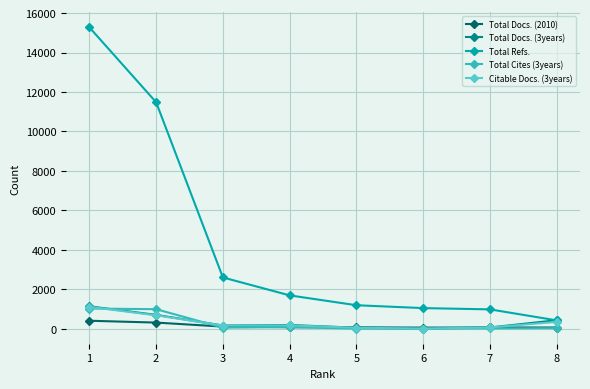

Which series has the largest total across all categories?

Total Refs.